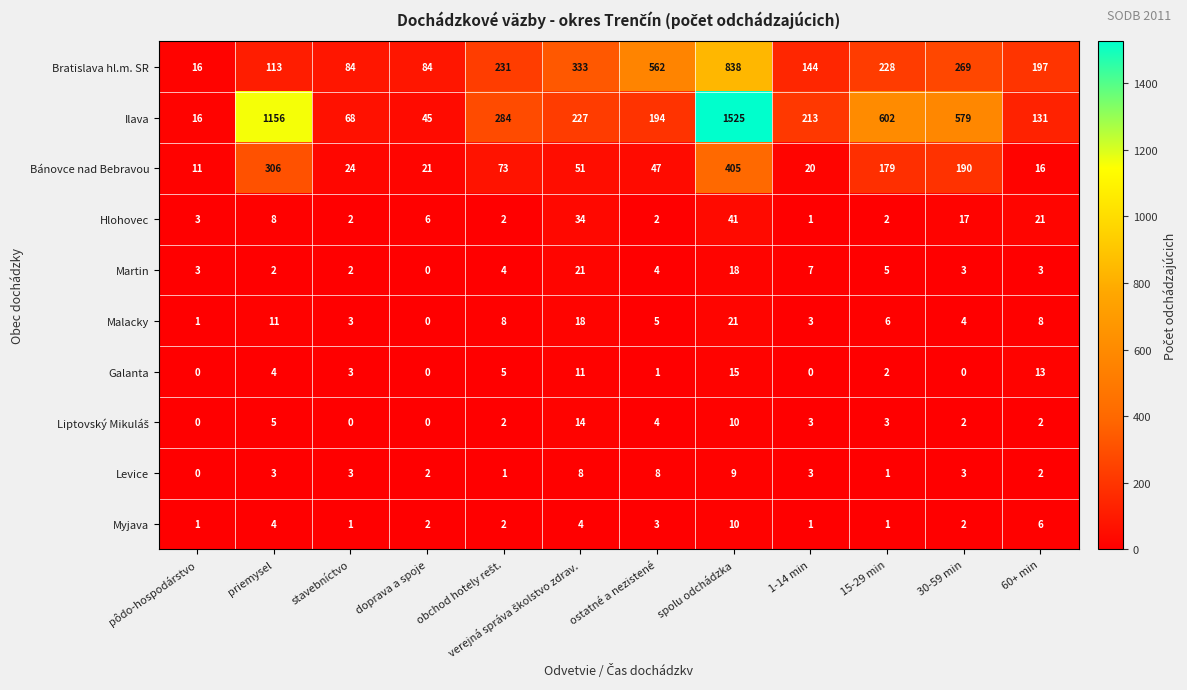

At which label does Galanta reach its peak?

spolu odchádzka